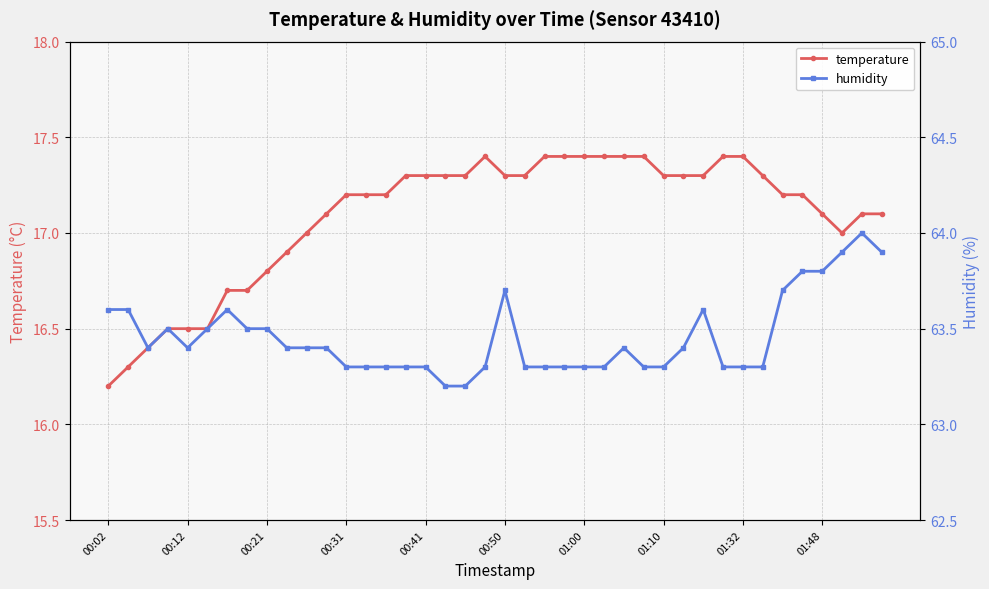

Reading left to right, what are all the values shown in this chart?

temperature: 16.2	16.3	16.4	16.5	16.5	16.5	16.7	16.7	16.8	16.9	17.0	17.1	17.2	17.2	17.2	17.3	17.3	17.3	17.3	17.4	17.3	17.3	17.4	17.4	17.4	17.4	17.4	17.4	17.3	17.3	17.3	17.4	17.4	17.3	17.2	17.2	17.1	17.0	17.1	17.1
humidity: 63.6	63.6	63.4	63.5	63.4	63.5	63.6	63.5	63.5	63.4	63.4	63.4	63.3	63.3	63.3	63.3	63.3	63.2	63.2	63.3	63.7	63.3	63.3	63.3	63.3	63.3	63.4	63.3	63.3	63.4	63.6	63.3	63.3	63.3	63.7	63.8	63.8	63.9	64.0	63.9